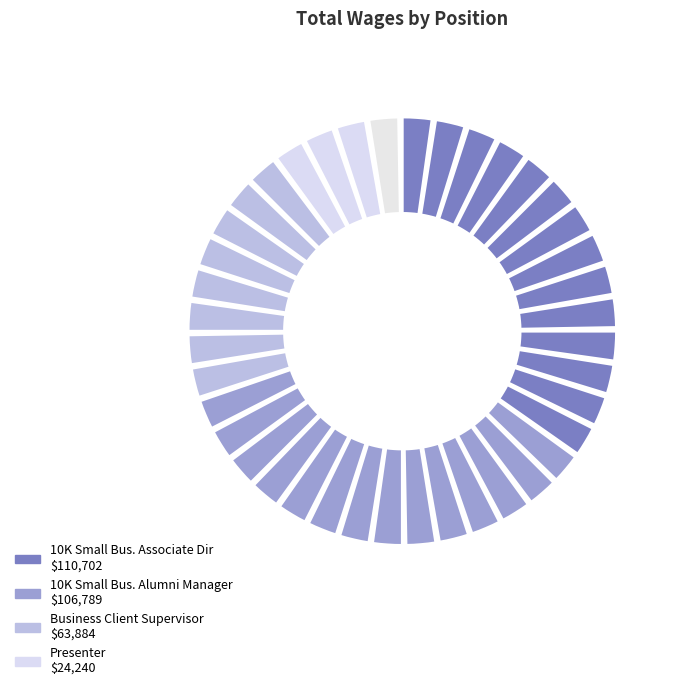

How many segments does this pie chart have?

4